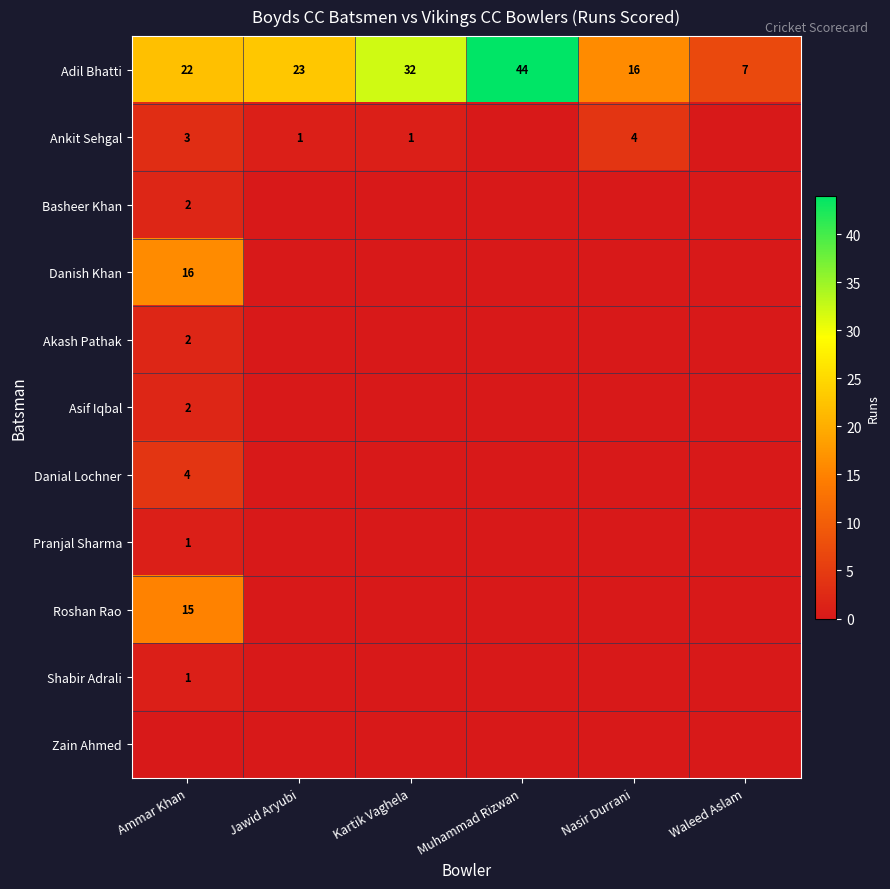

What is the approximate value of Adil Bhatti at Muhammad Rizwan, to the nearest 10?

40